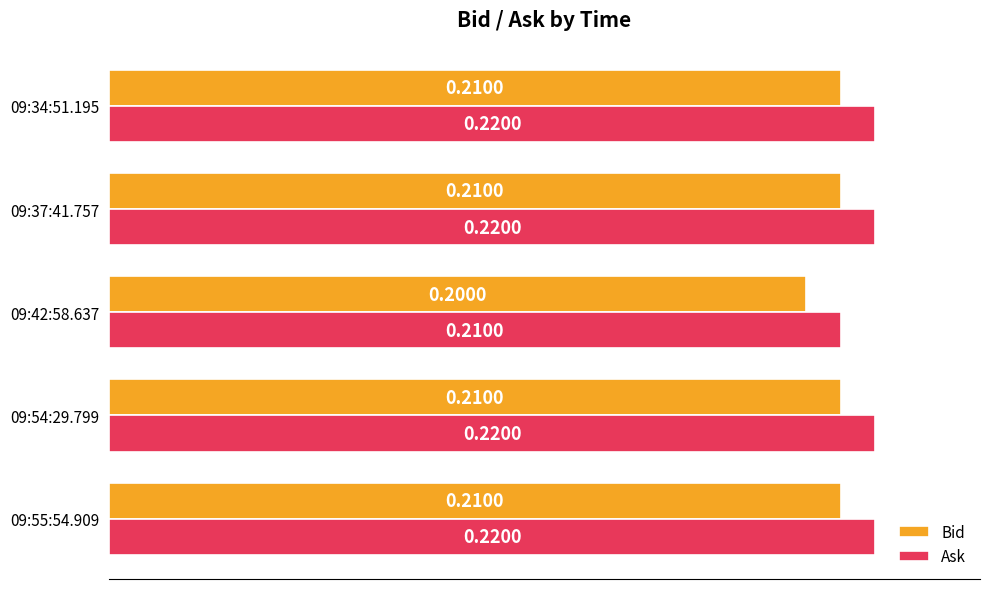

Rank the series by their maximum value, from lowest to highest.

Bid, Ask